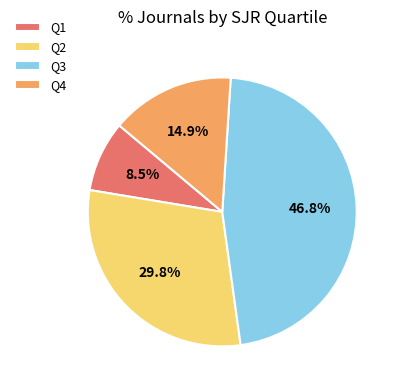

What percentage is NOT represented by Q2?

70.2%